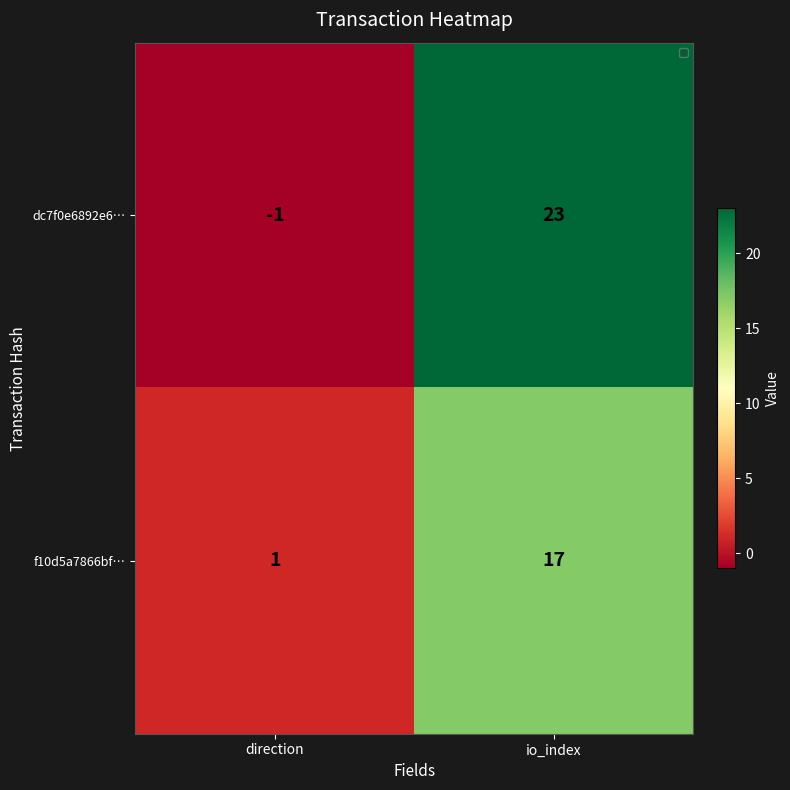

At direction, list the series in order from smallest to largest.

dc7f0e6892e6…, f10d5a7866bf…